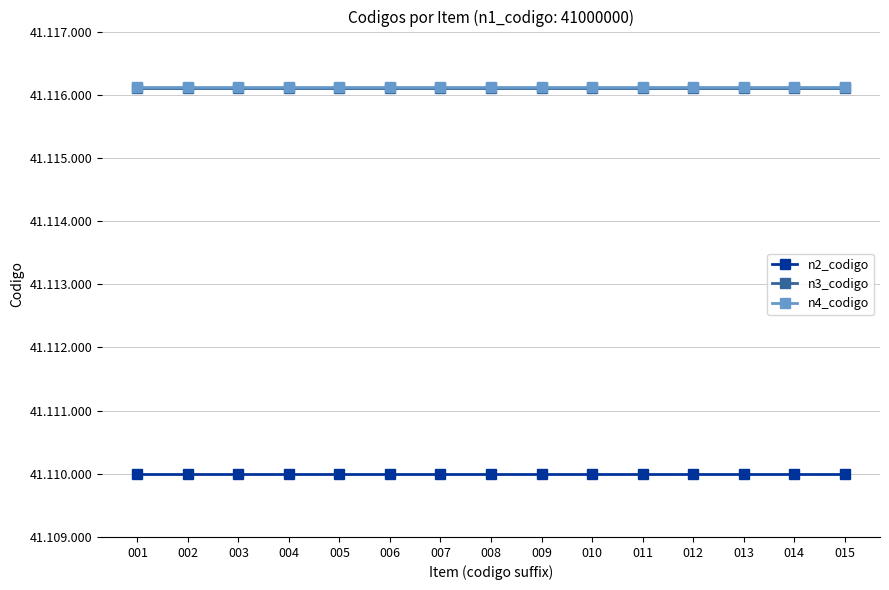

At which category is the sum across all series the highest?

001